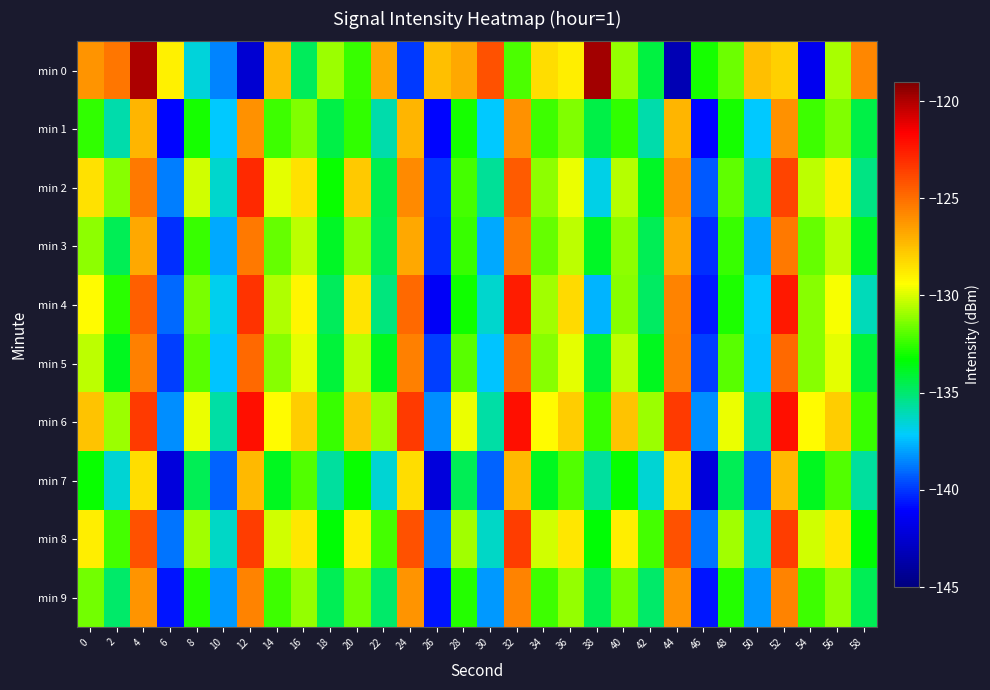

Which category has the lowest value across all series?

44